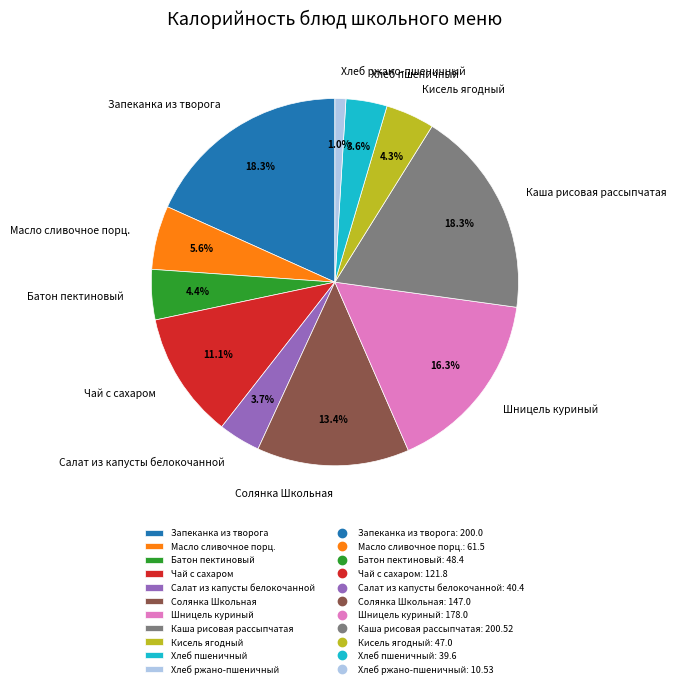

What is the smallest slice in the pie chart?

Хлеб ржано-пшеничный